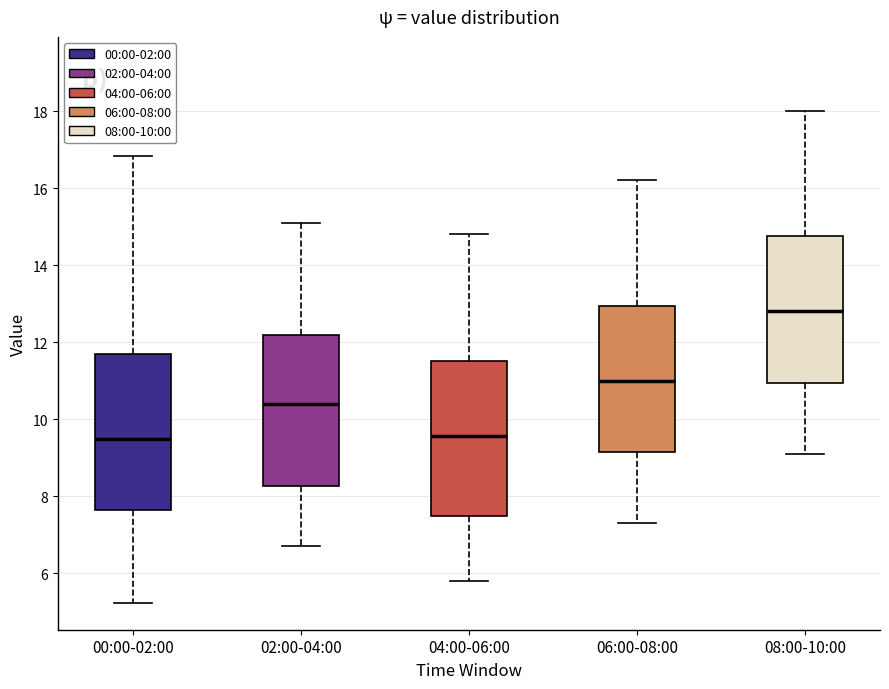

Reading left to right, transcribe this box plot: for each box, give where its median line is, the range the box spans, and where its two whiskers end, as read against the y-axis. The values are not printed on the chart, so give them approximately, as read against the axis.

00:00-02:00: median 9.4, box 7.6 to 11.8, whiskers 5.2 to 16.8
02:00-04:00: median 10.4, box 8.2 to 12.2, whiskers 6.8 to 15.2
04:00-06:00: median 9.6, box 7.4 to 11.6, whiskers 5.8 to 14.8
06:00-08:00: median 11.0, box 9.2 to 13.0, whiskers 7.4 to 16.2
08:00-10:00: median 12.8, box 11.0 to 14.8, whiskers 9.2 to 18.0